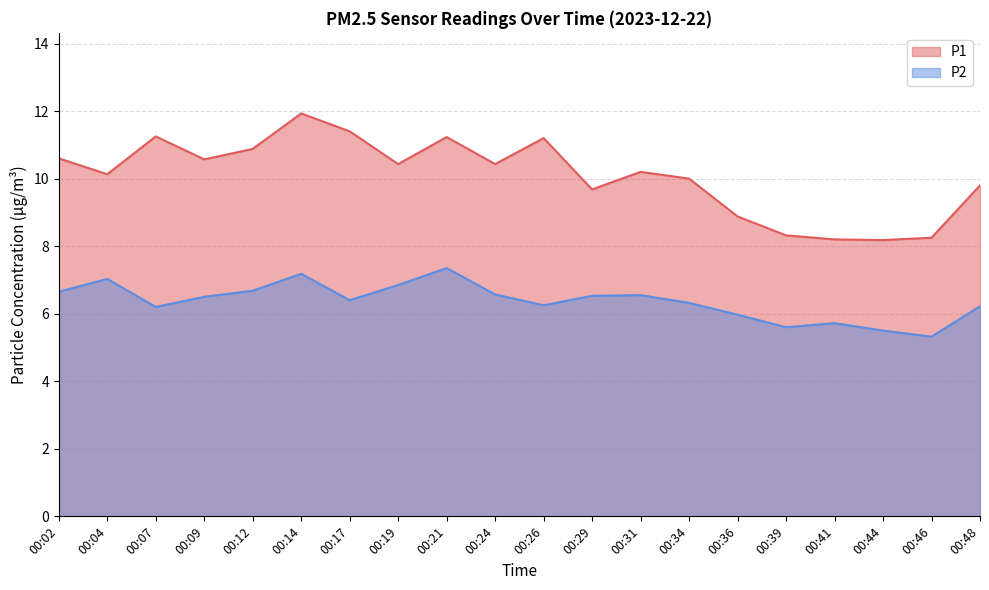

How many values in the P1 series exceed 10?

12